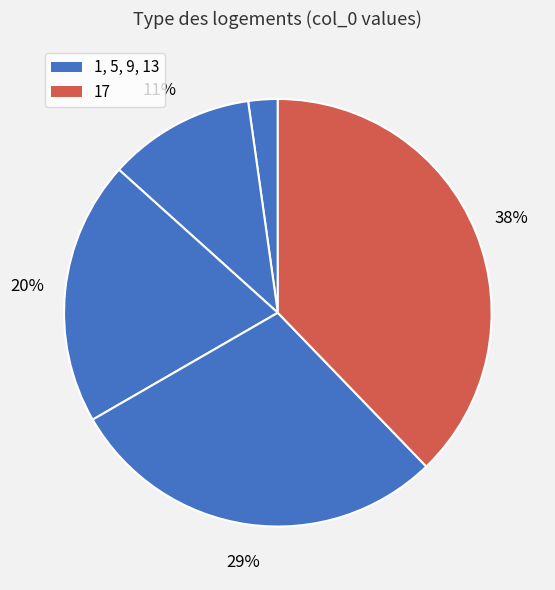

How many segments does this pie chart have?

5